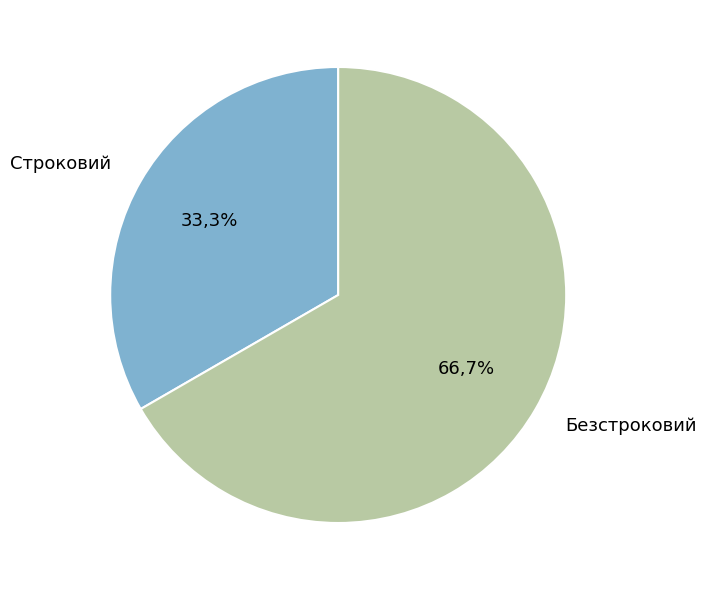

Does any single category account for the majority?

Yes